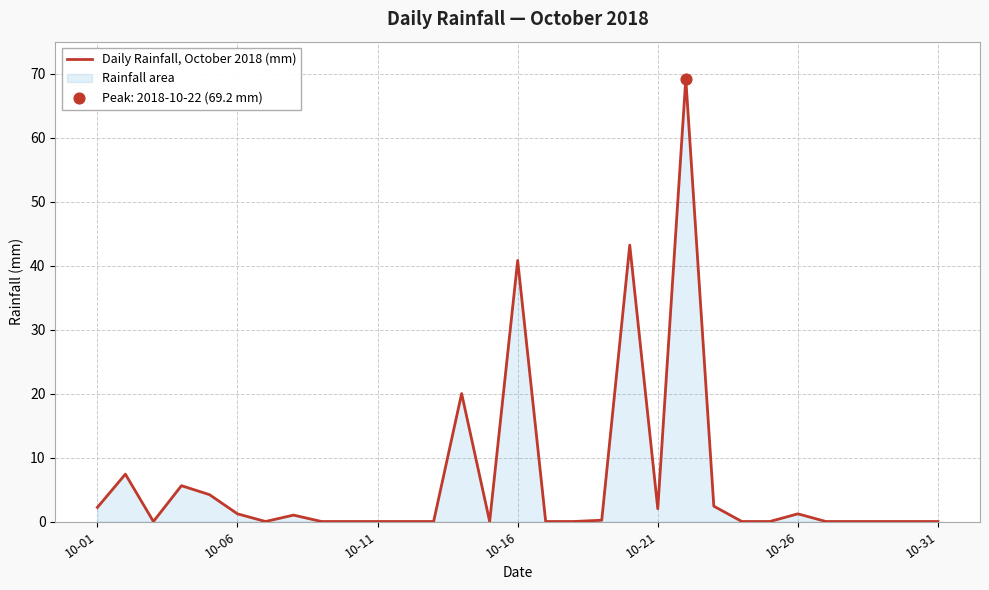

Is it true that the value at 10-31 is 0.0?

True